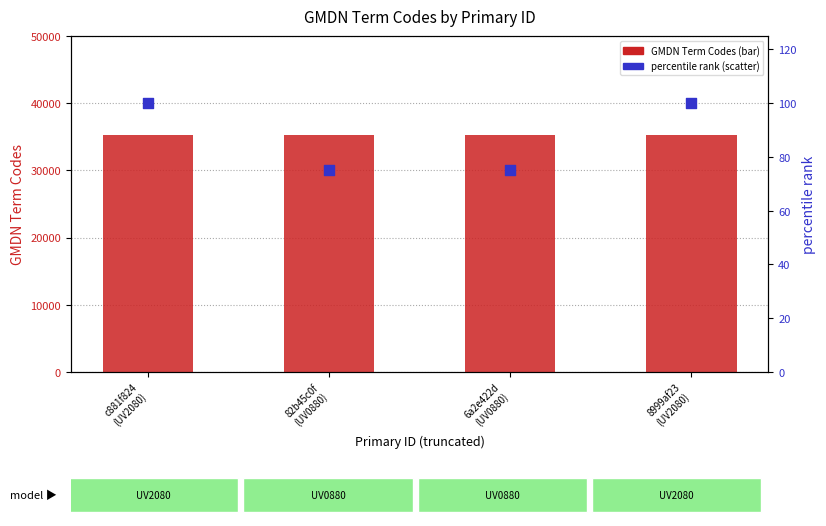

Which series contains the lowest Y value?

percentile rank